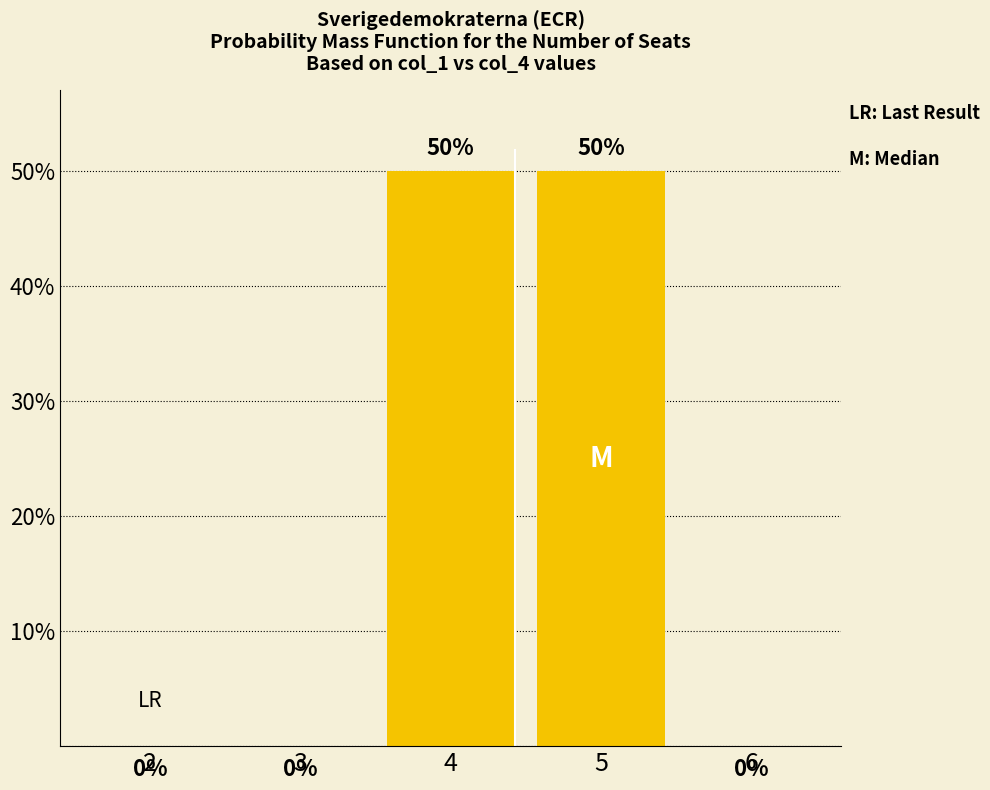

How many data points does each series have?

5